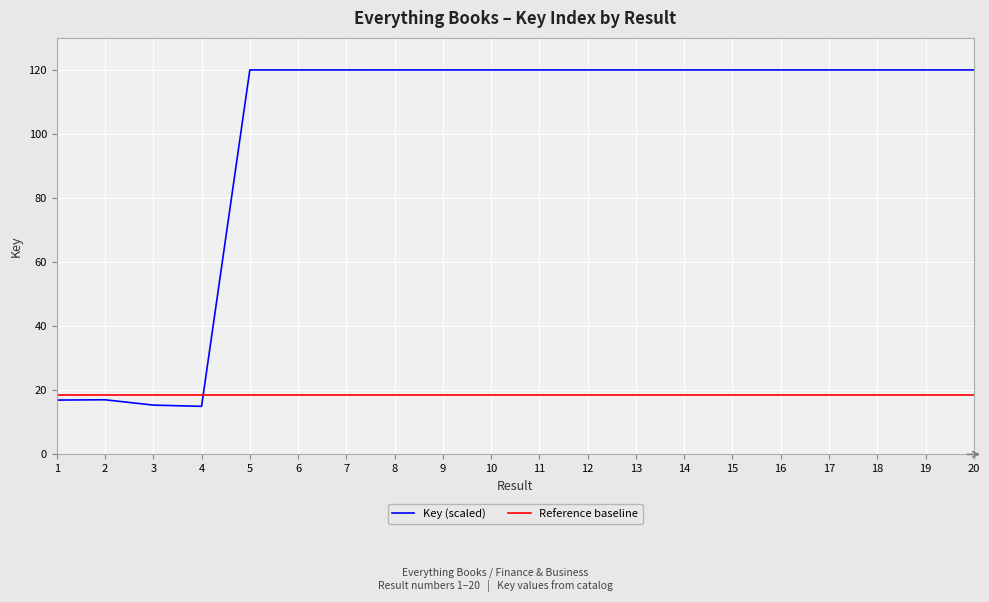

The value of Reference baseline at 7 is 18.4. True or false?

True